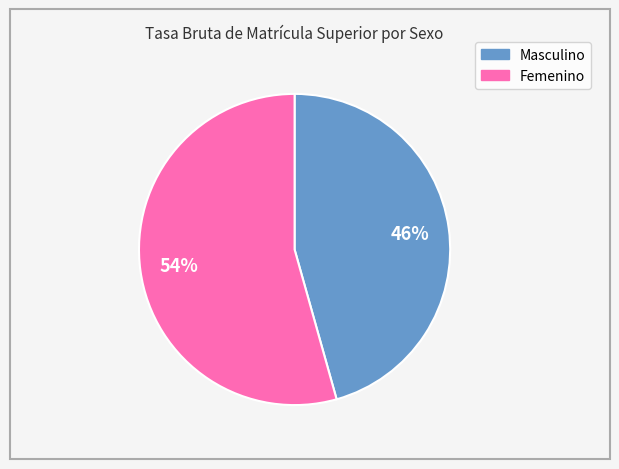

Is Masculino the majority of the pie?

No